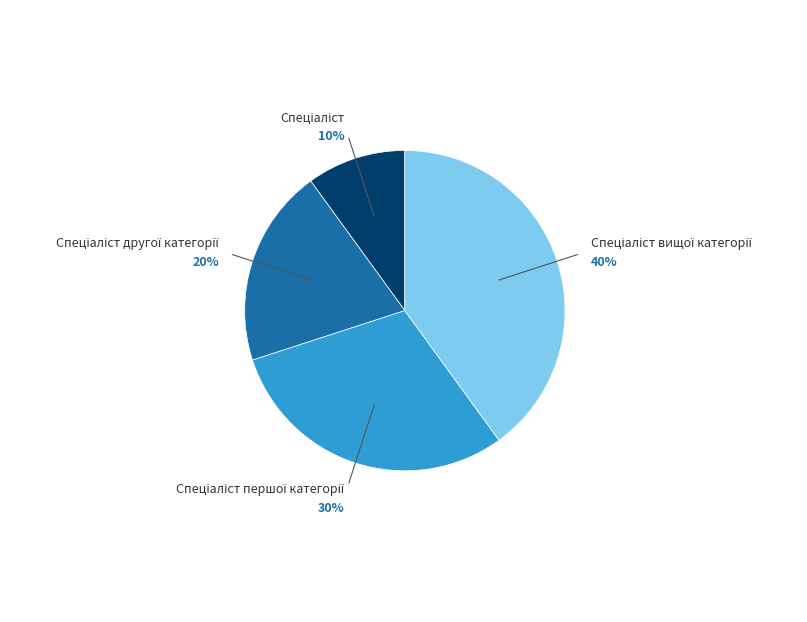

To the nearest percent, what is the average slice percentage?

25%